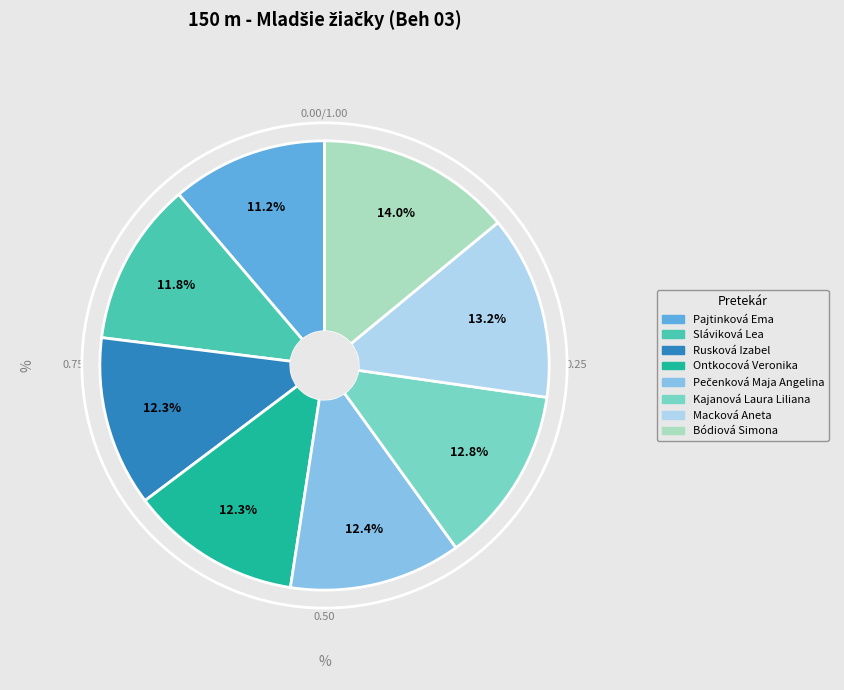

How many slices are in this pie chart?

8